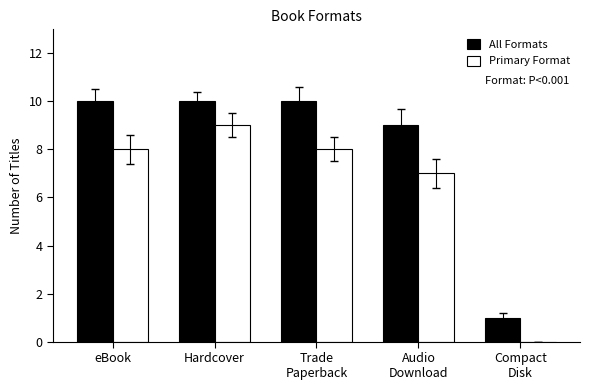

True or false: All Formats has a value of 10 at Hardcover.

True